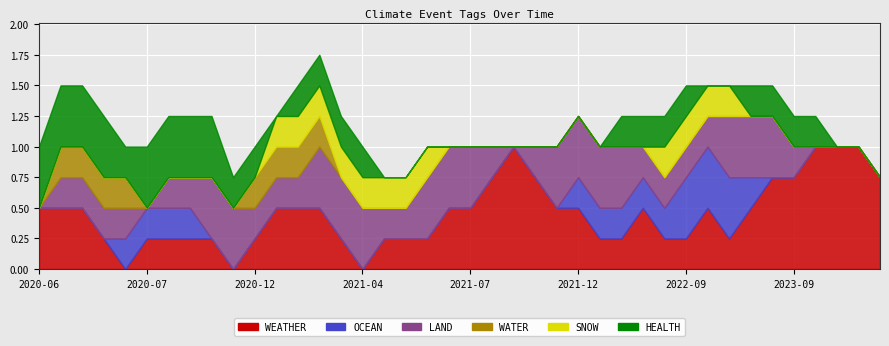

At which category does the chart reach its minimum across all series?

2020-06-10